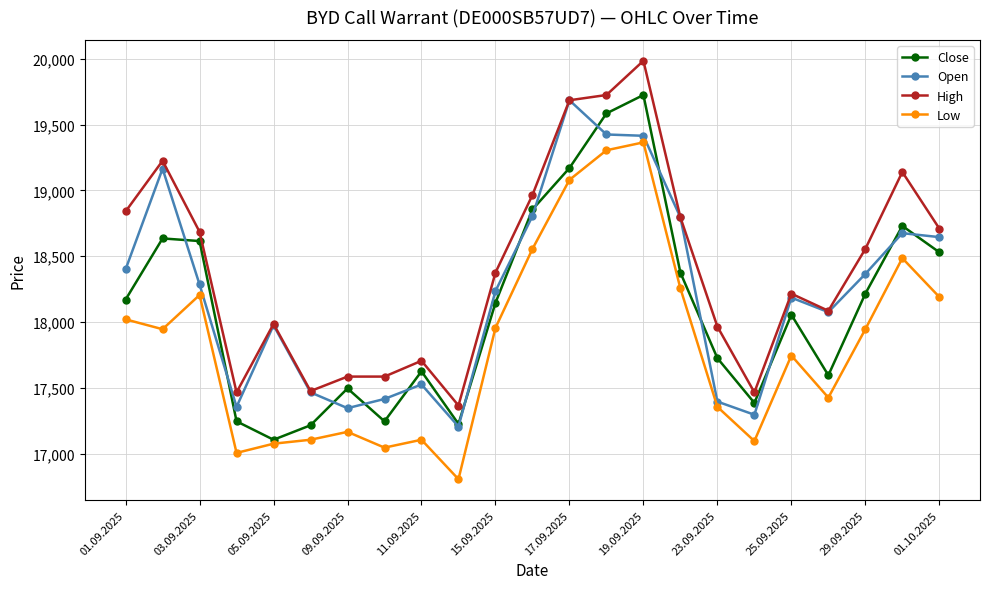

What is the value of the Open point at the 18th from the left?

17295